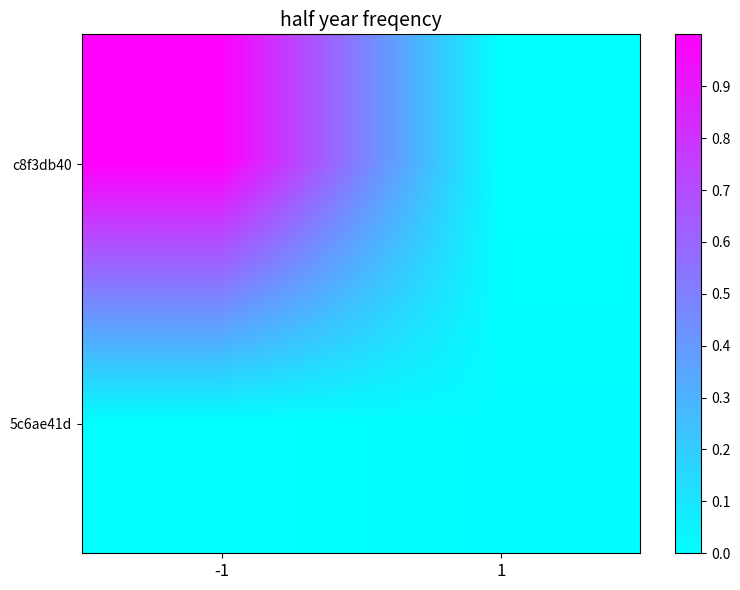

Which series has the largest total across all categories?

c8f3db40